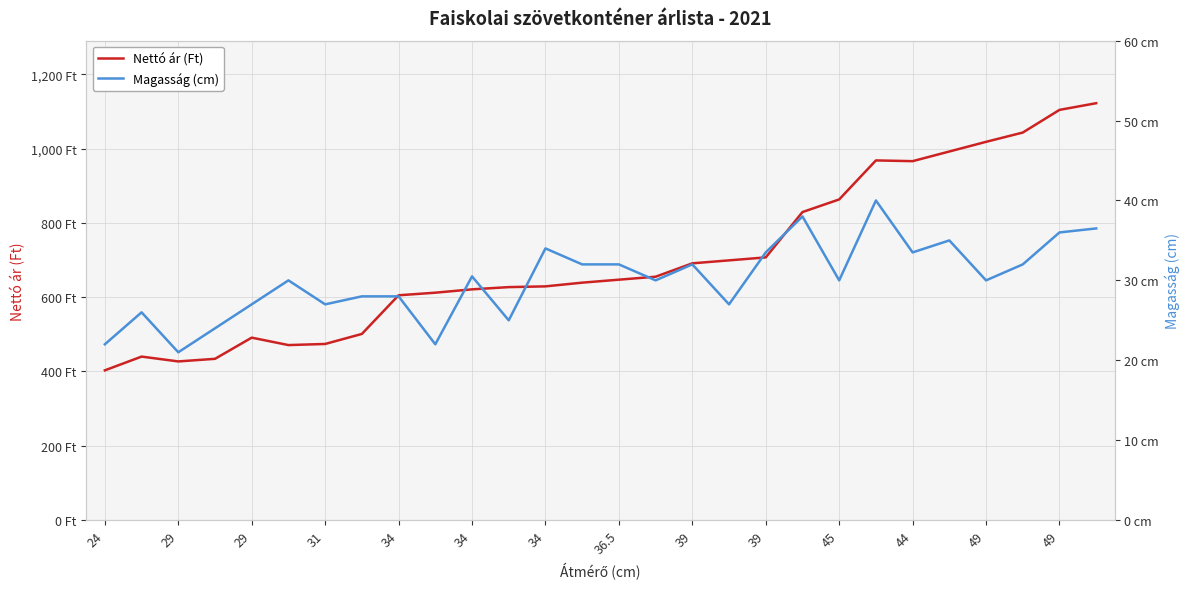

Which series has the largest total across all categories?

Nettó ár (Ft)